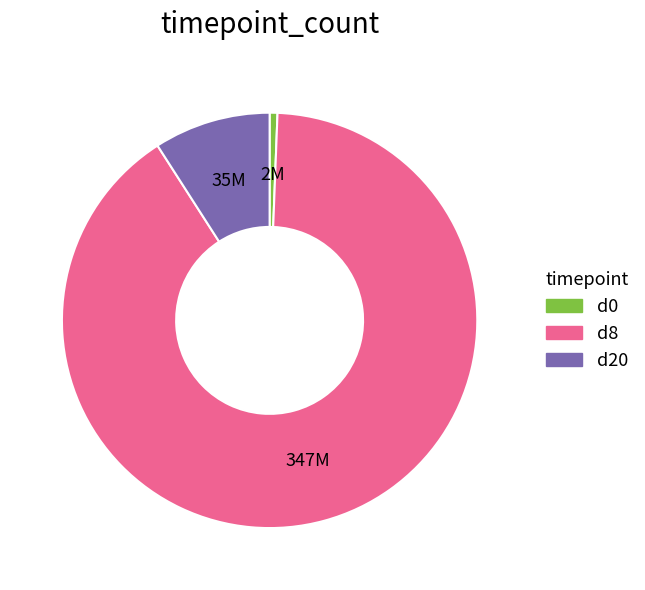

Which category has the biggest portion of the pie?

d8